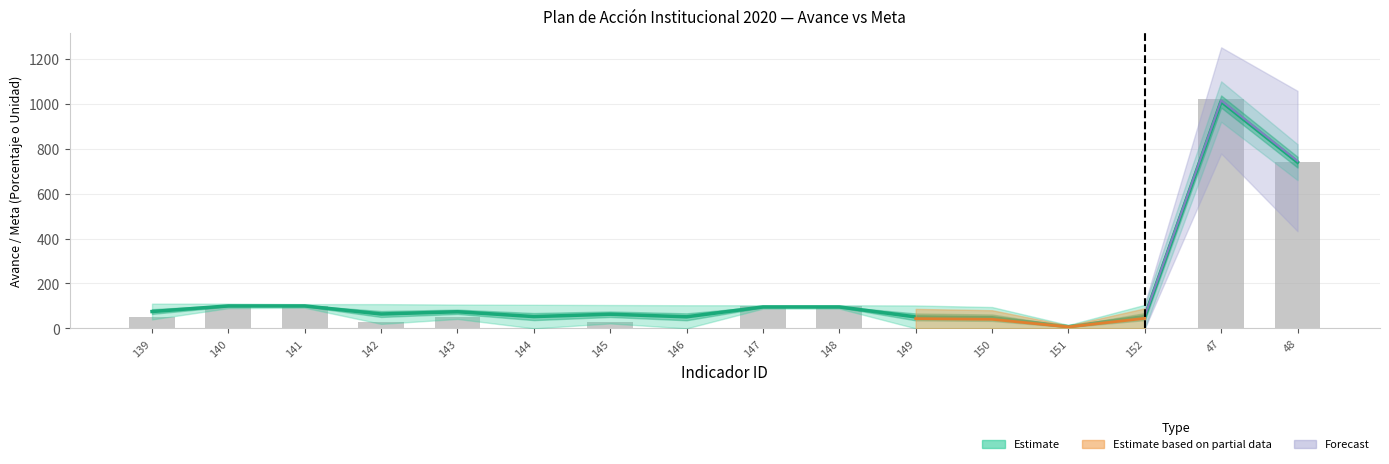

Are the bars horizontal?

No